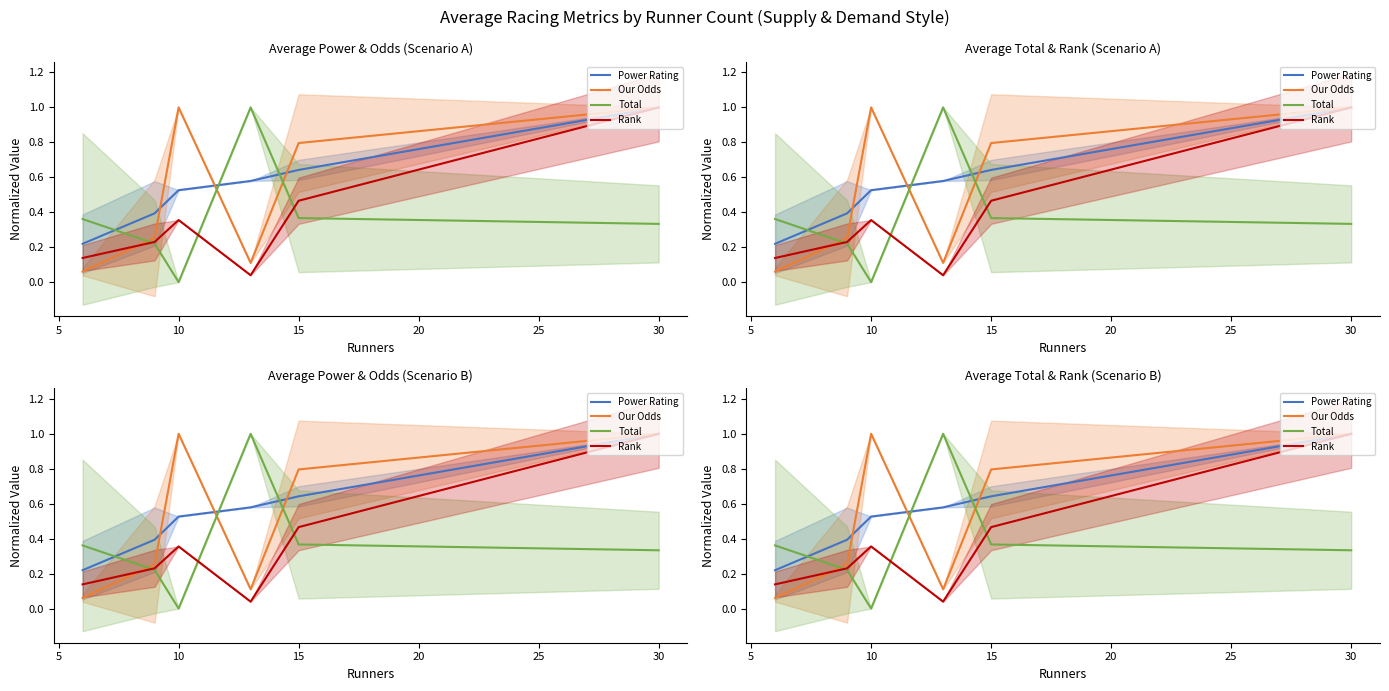

How many interior local peaks does the Rank series have?

1